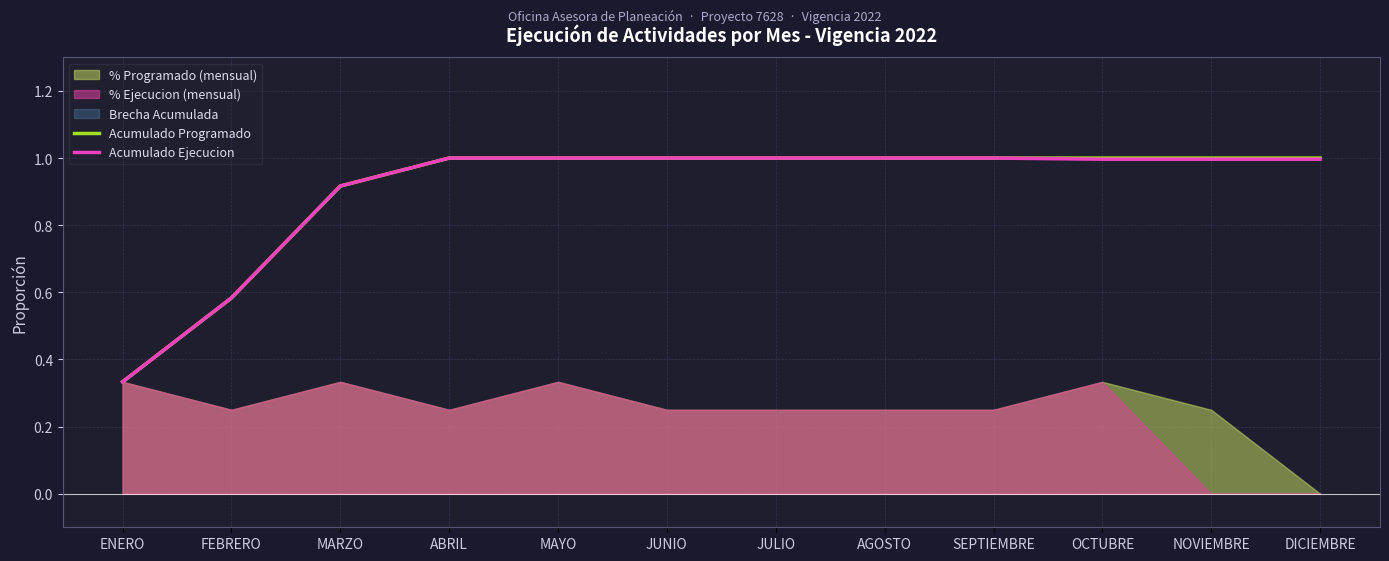

What is the total value across all series at JUNIO?

2.0